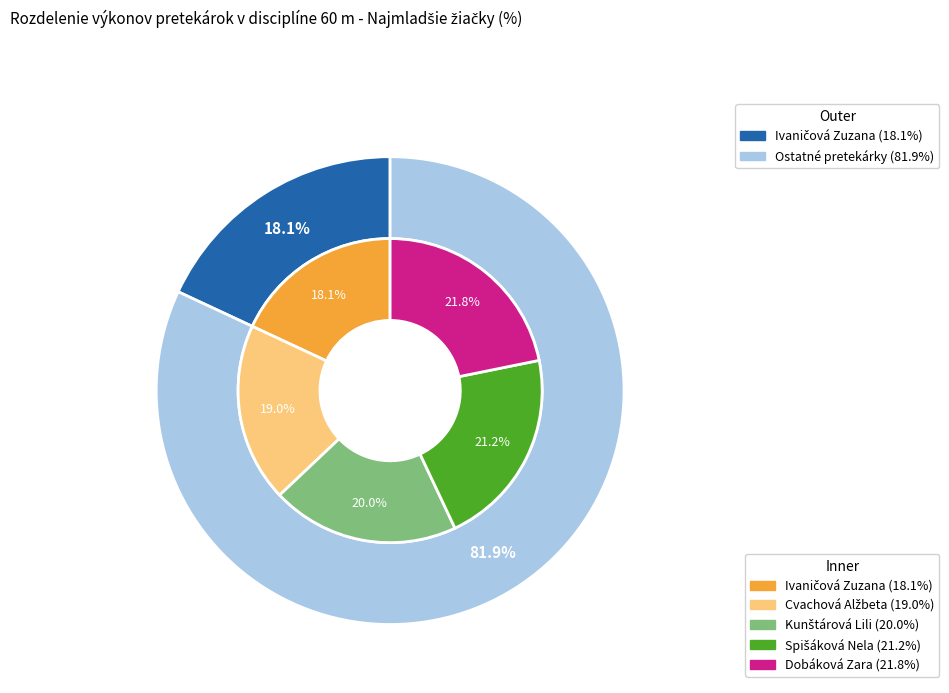

What is the ratio of the value at Ivaničová Zuzana to the value at Cvachová Alžbeta?

1.0